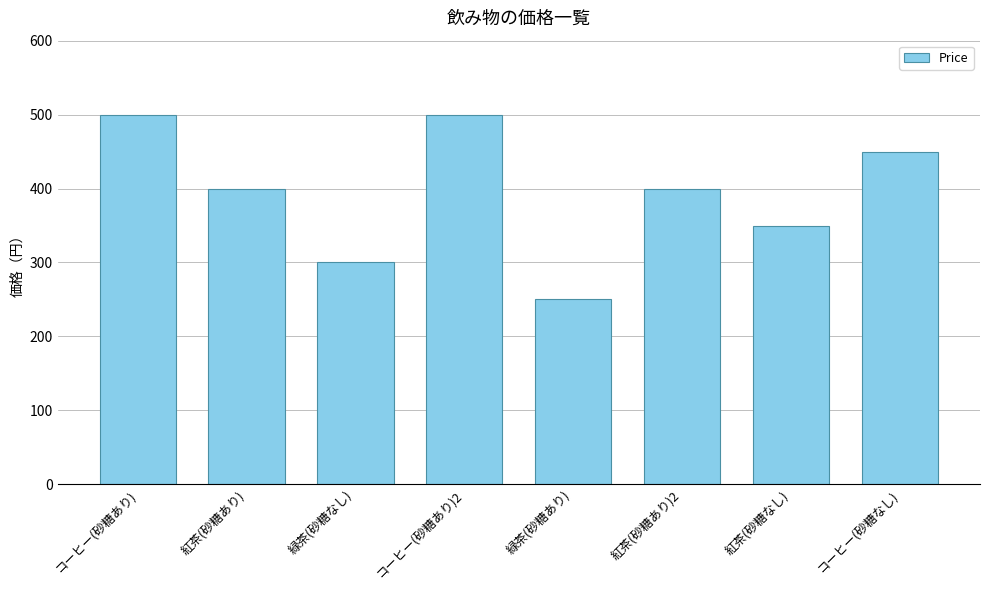

How many data points are less than 400?

3